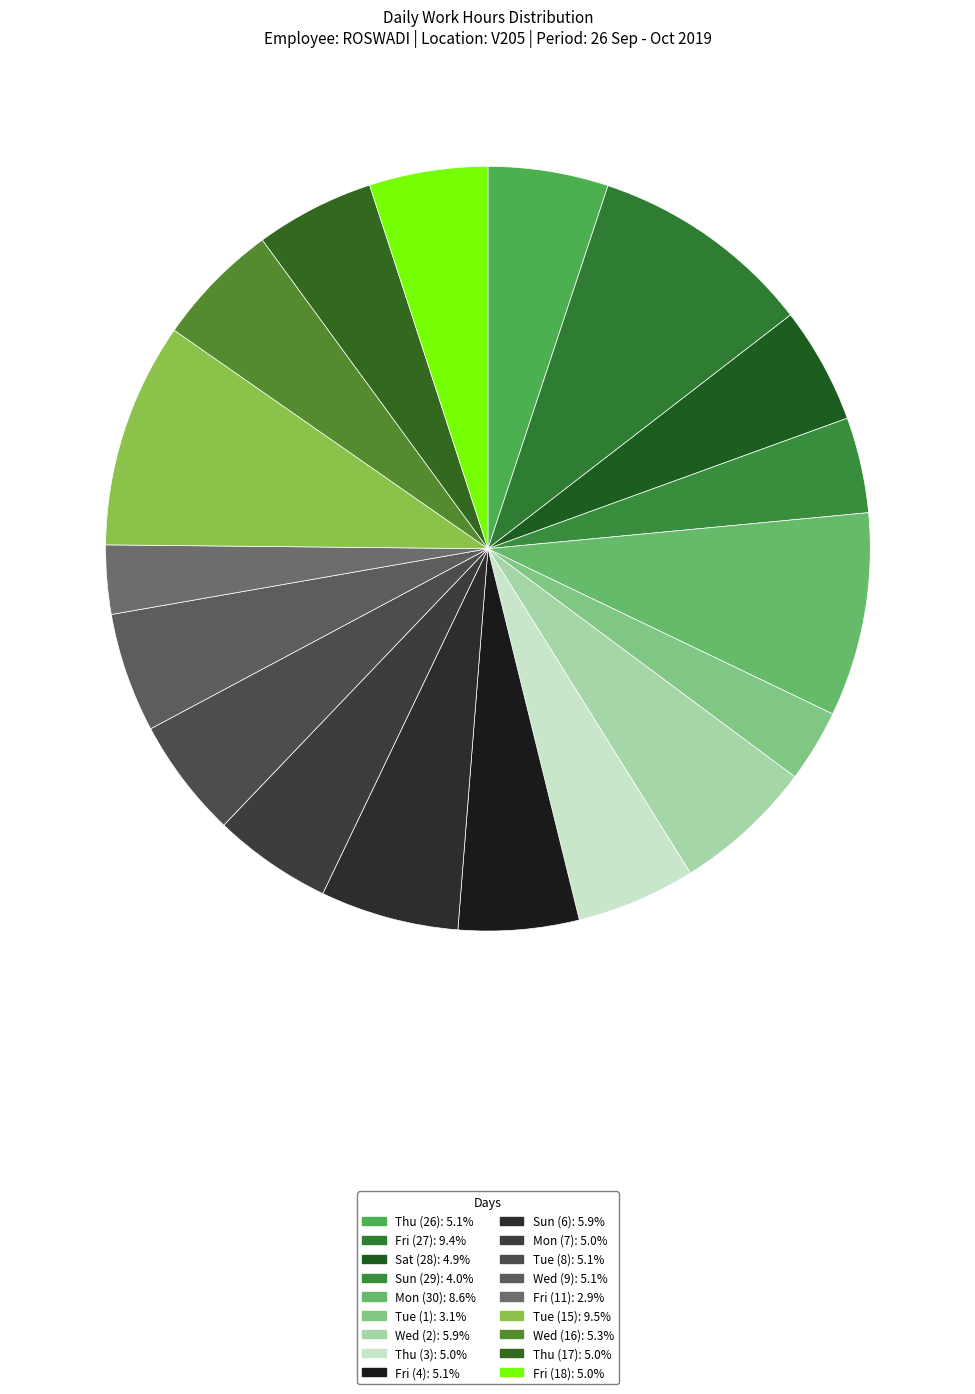

Count the number of slices in the pie.

18